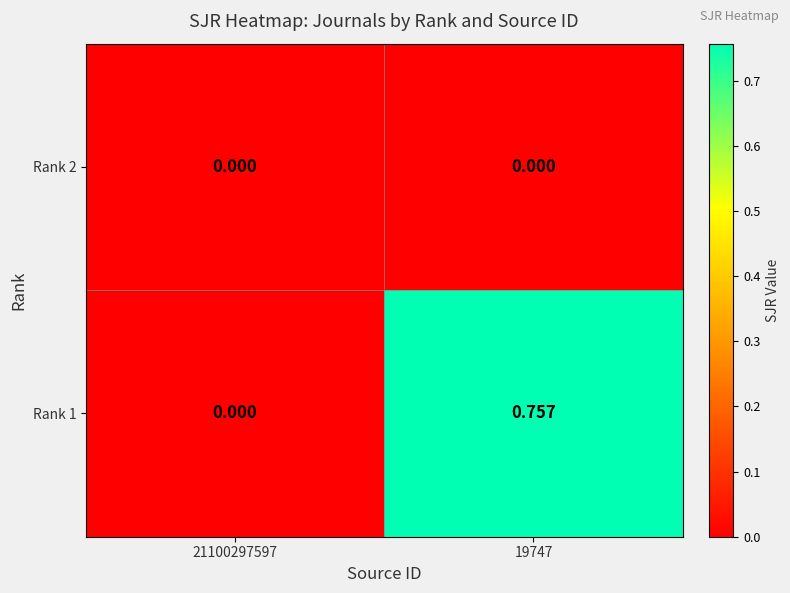

Is the value of Rank 2 at 21100297597 greater than the value of Rank 1 at 19747?

No